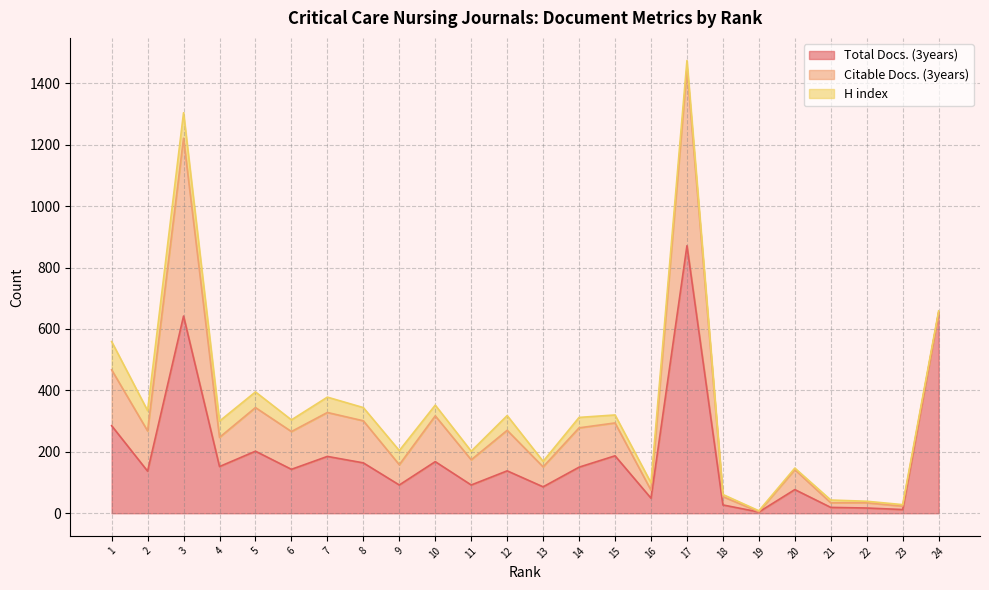

What is the total value across all series at 14?

312